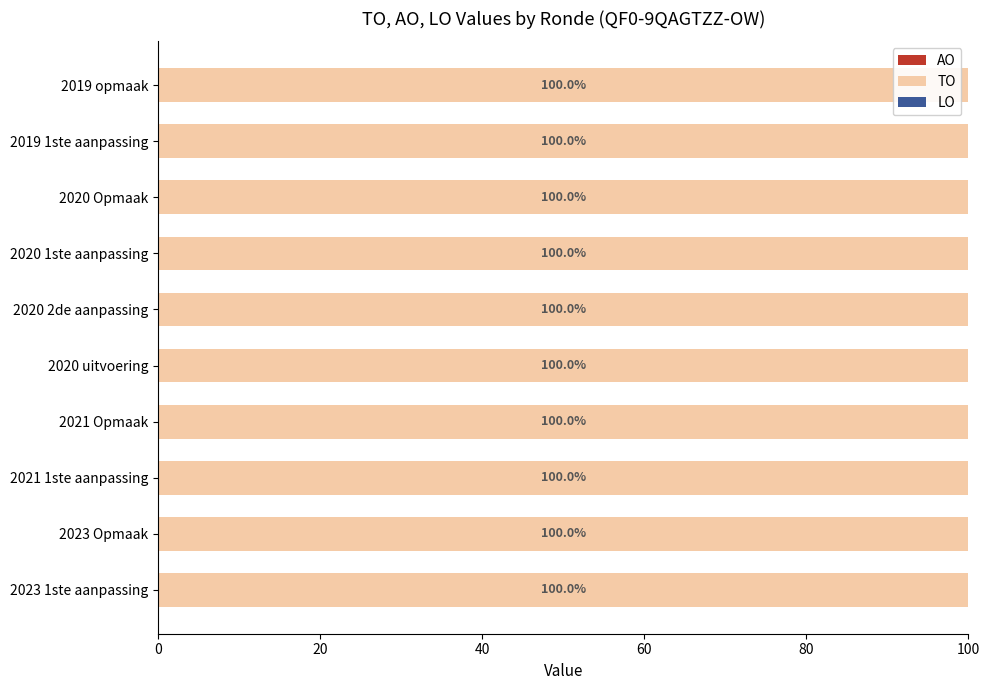

How many bars are there in each group?

3